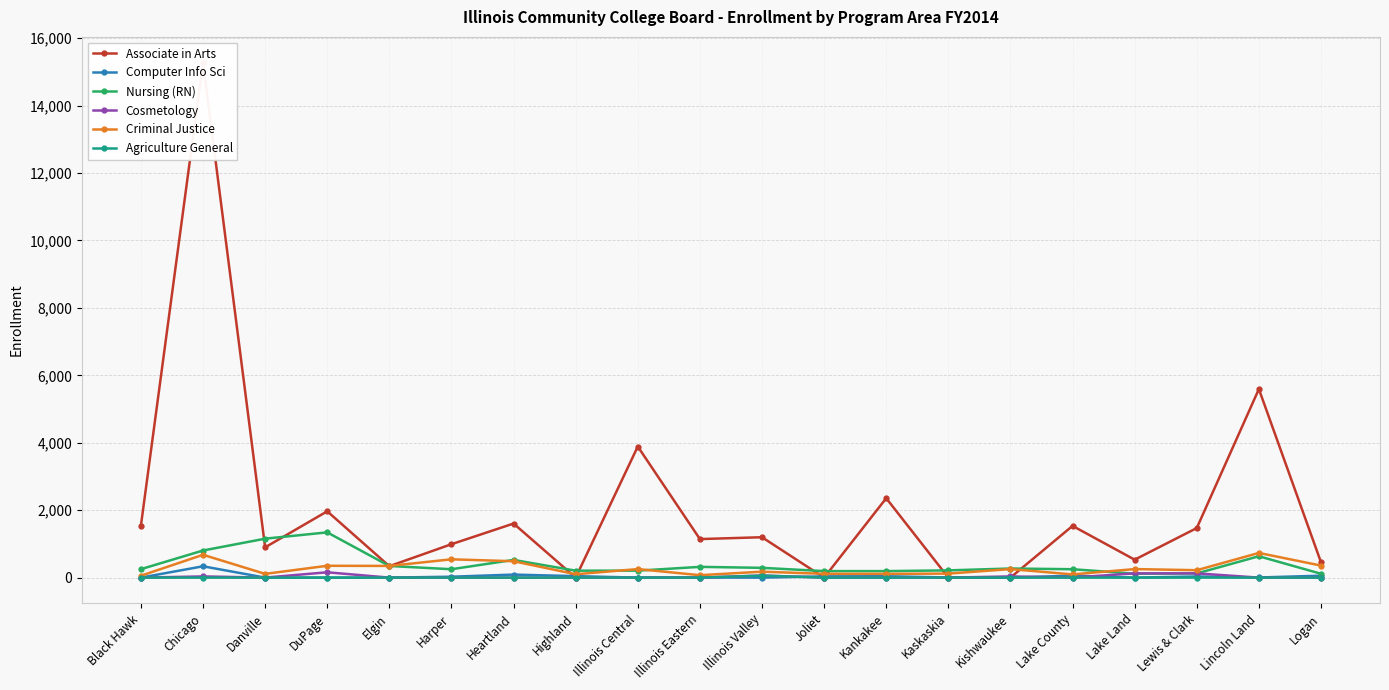

True or false: Criminal Justice has more than 1 interior local peaks.

True